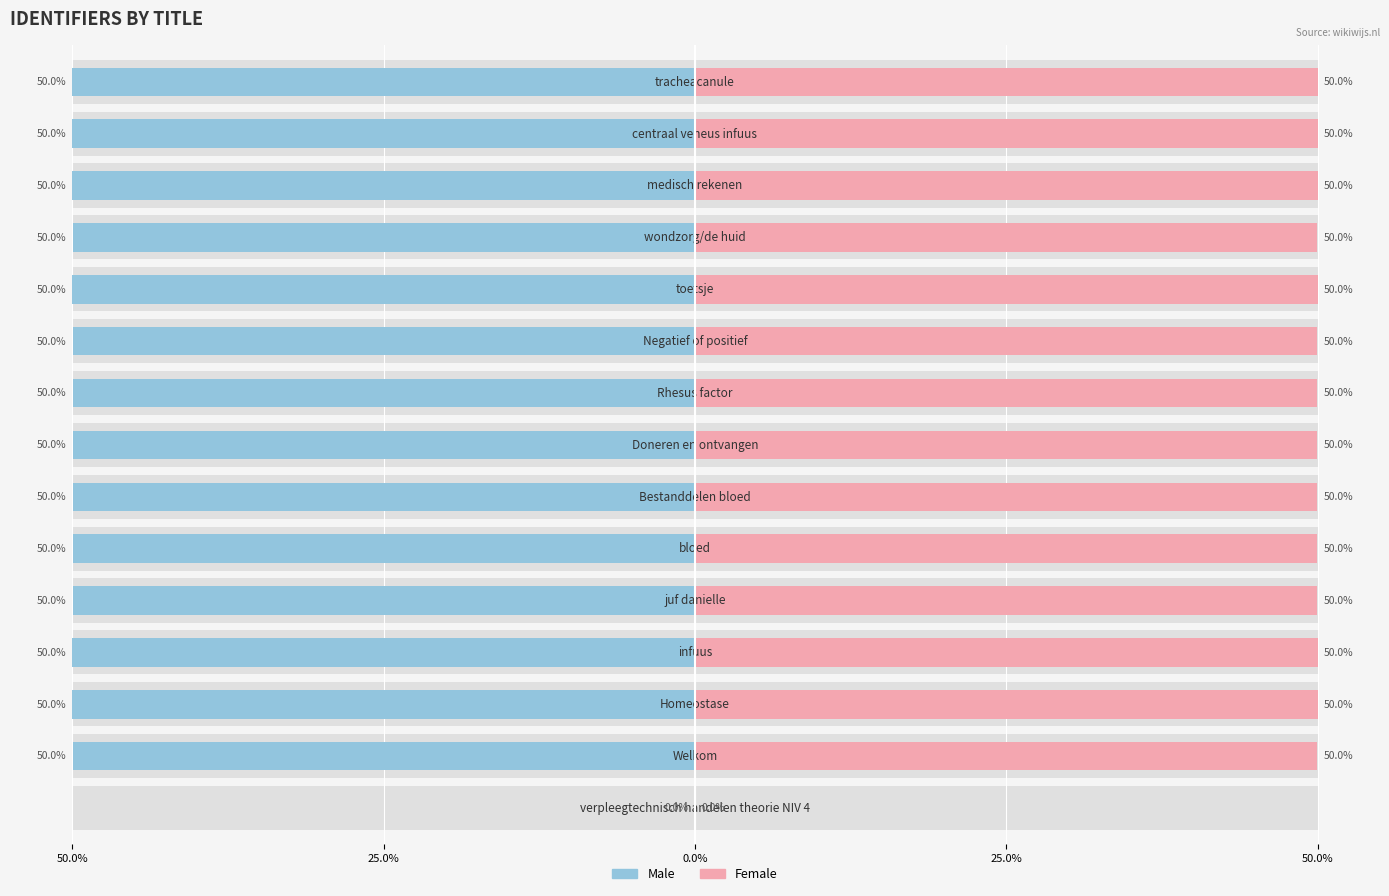

List the series in order of their peak value, lowest first.

Male, Female